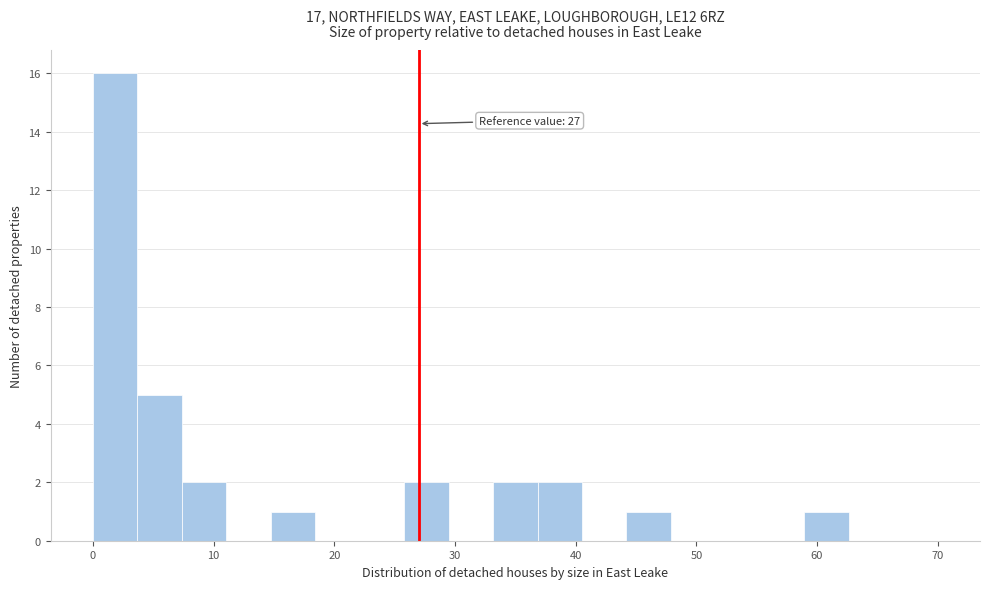

Around what value on the x-axis is the tallest bar? Give the approximate position of its centre, as read against the axis.

2